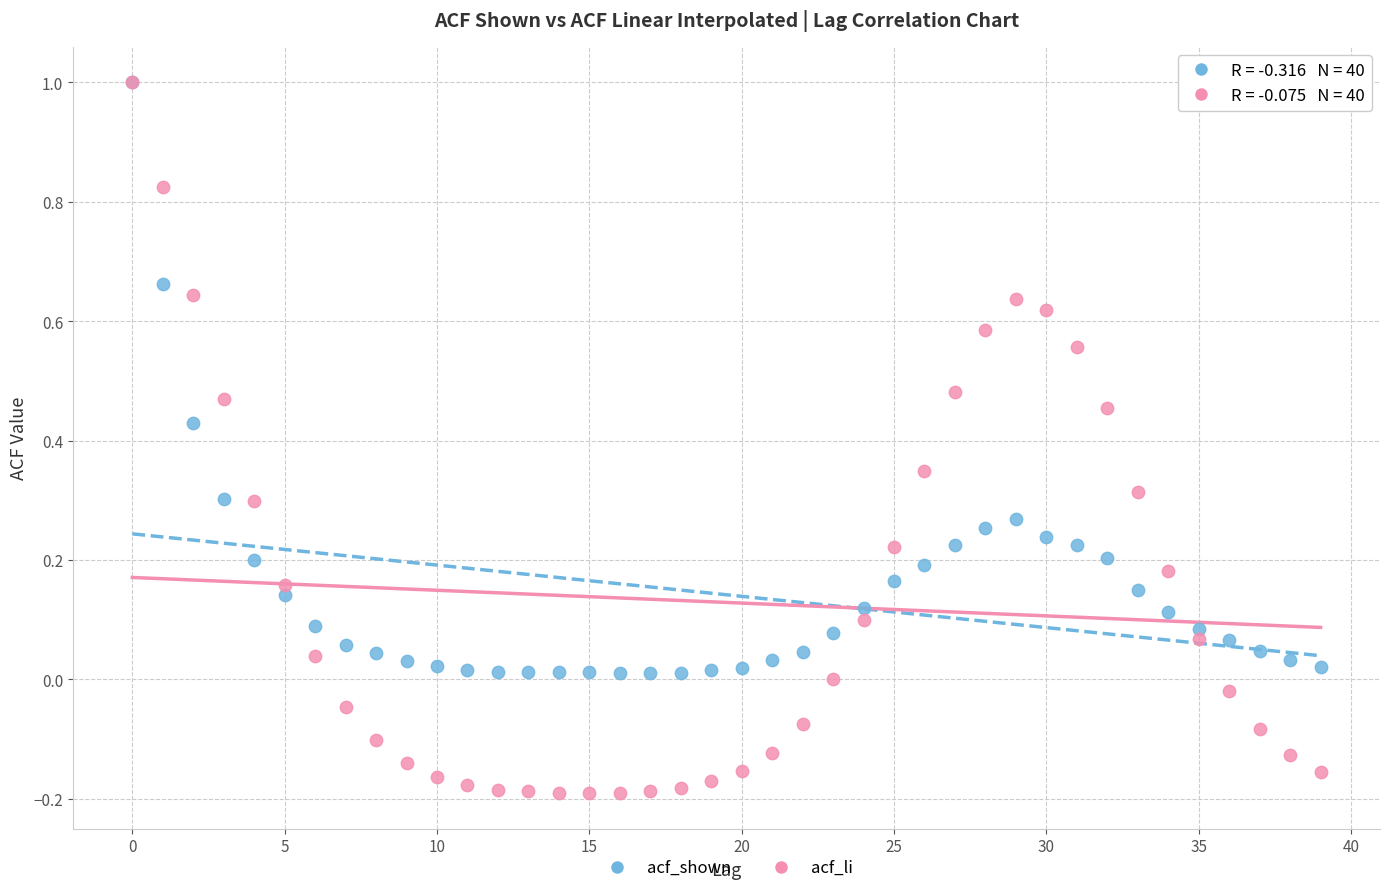

What are all the series names shown in the legend?

acf_shown, acf_li